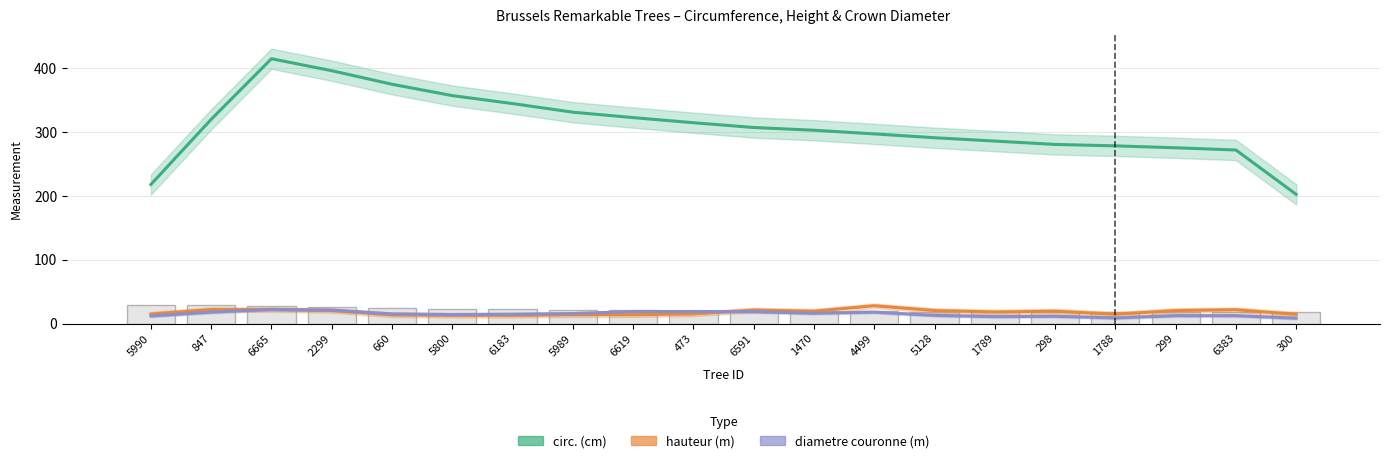

What is the sum of all diametre values?

302.5